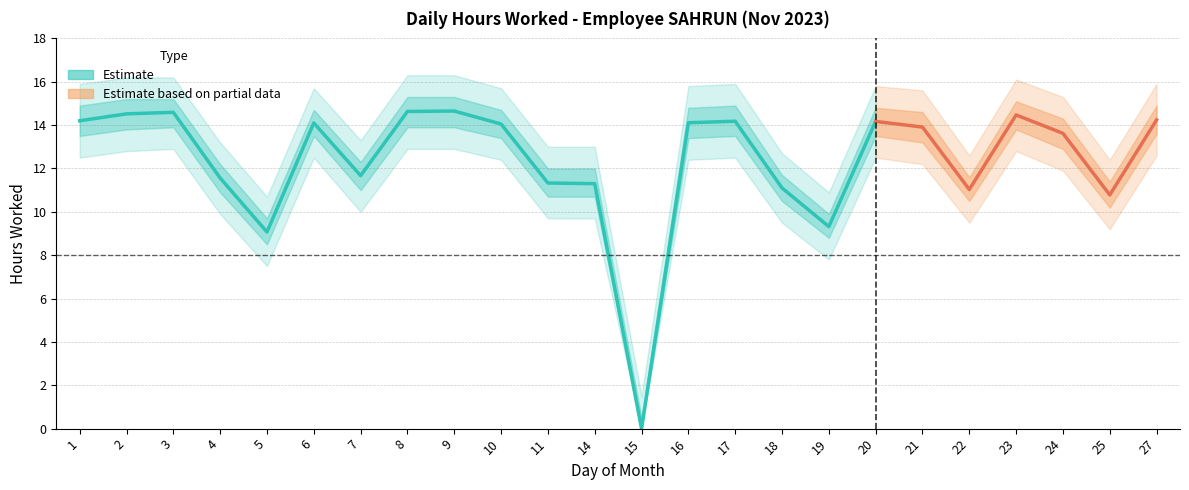

The chart shows a value of 3.6 at 25. True or false?

False